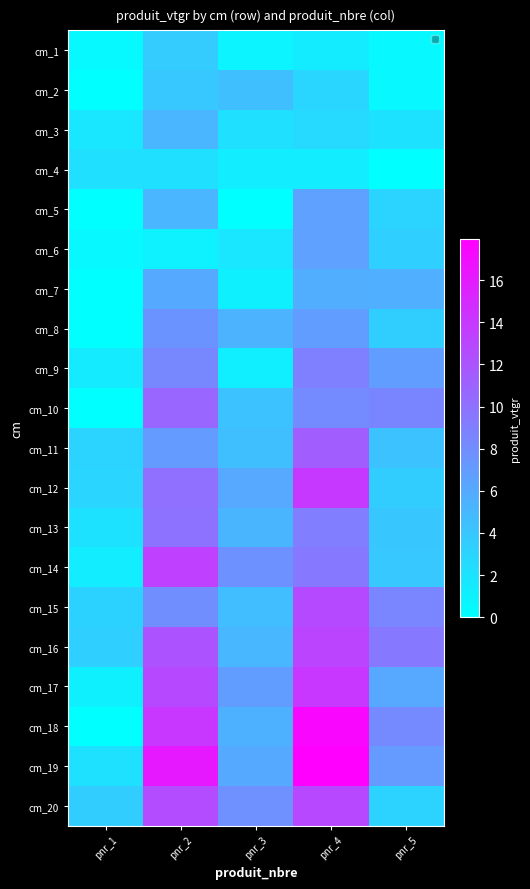

How many data points does each series have?

5